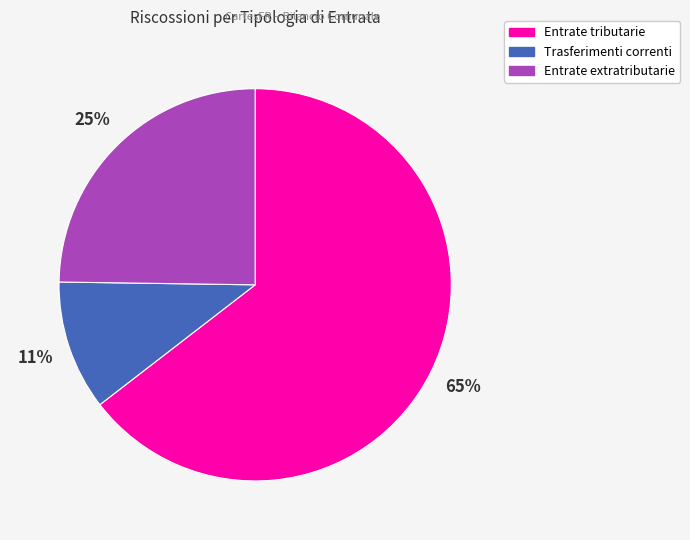

Between Entrate tributarie and Trasferimenti correnti, which is larger?

Entrate tributarie